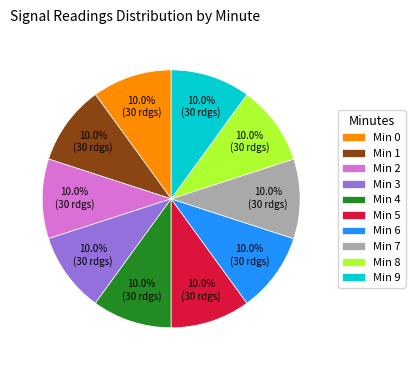

What portion of the pie excludes Min 4?

90.0%